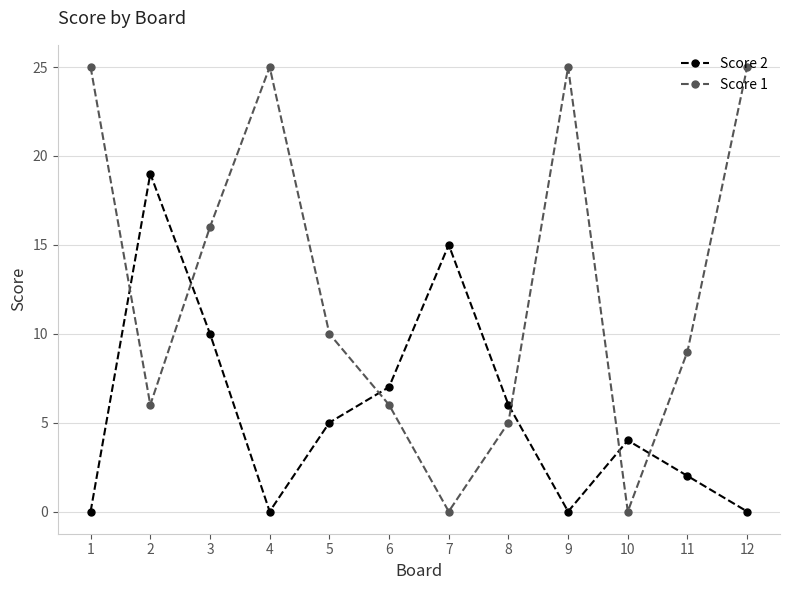

At 6, list the series in order from largest to smallest.

Score 2, Score 1